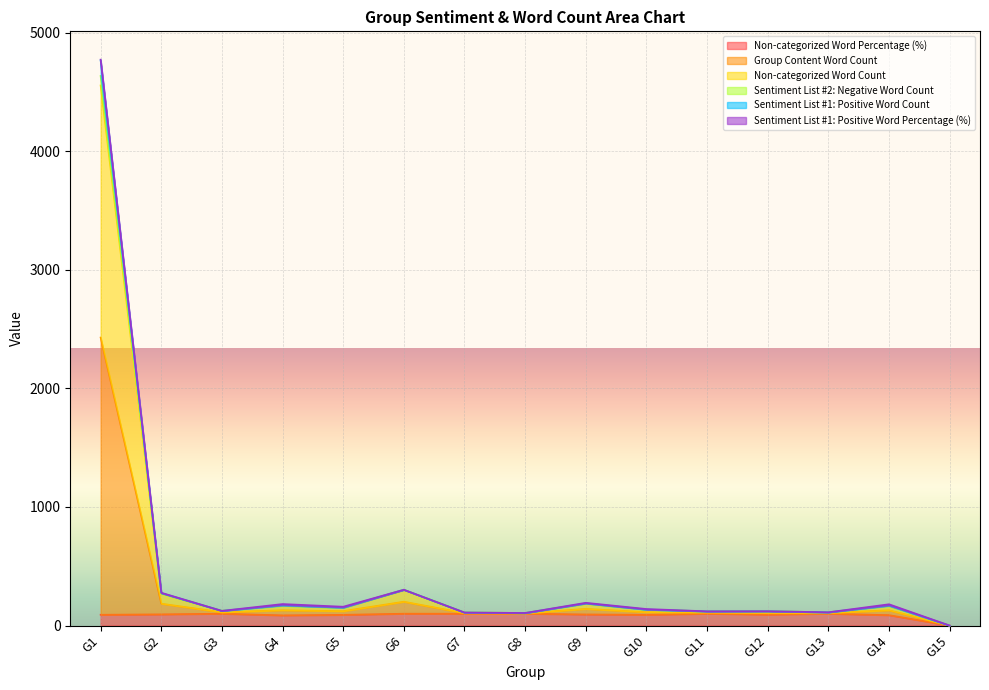

What is the sum of all Sentiment List #1: Positive Word Count values?

6615.9